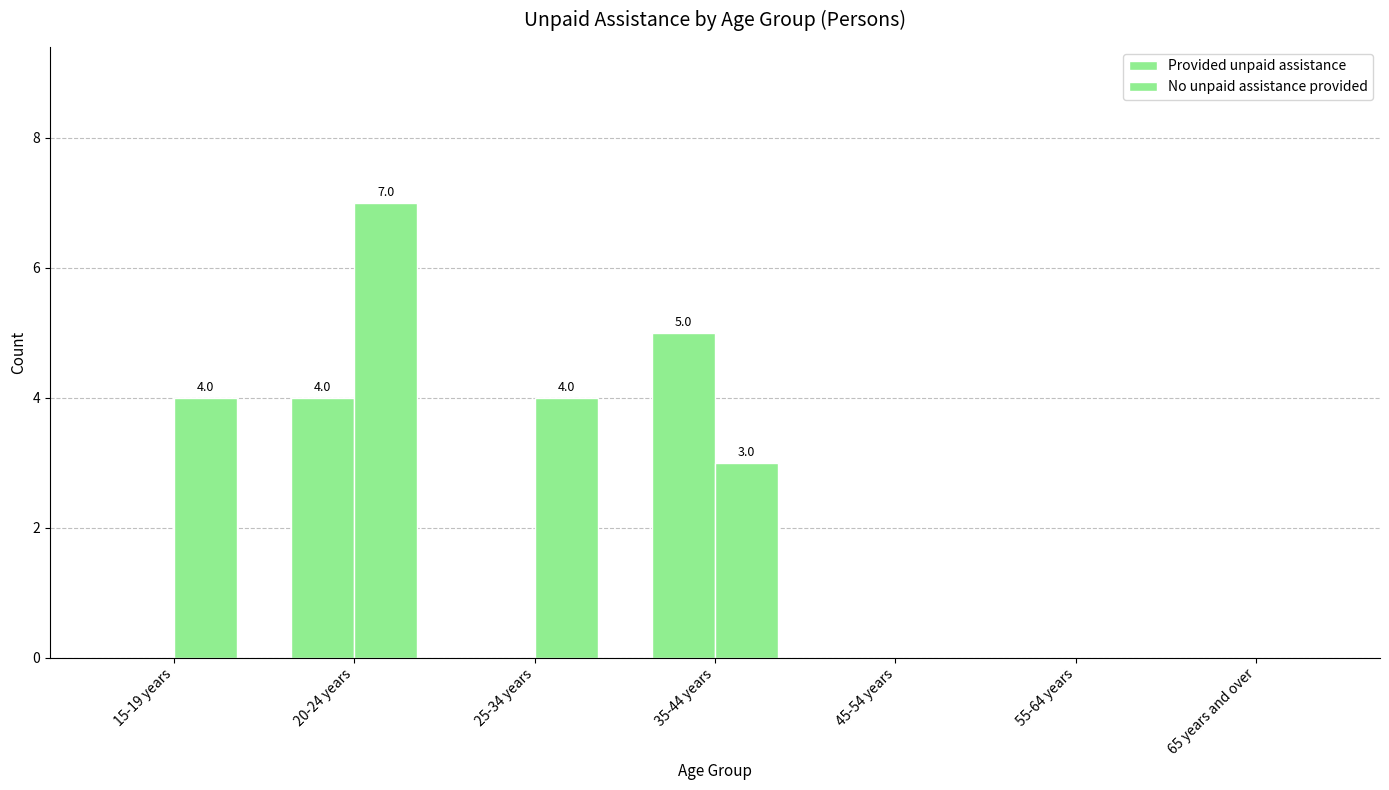

Count the number of categories in the chart.

7